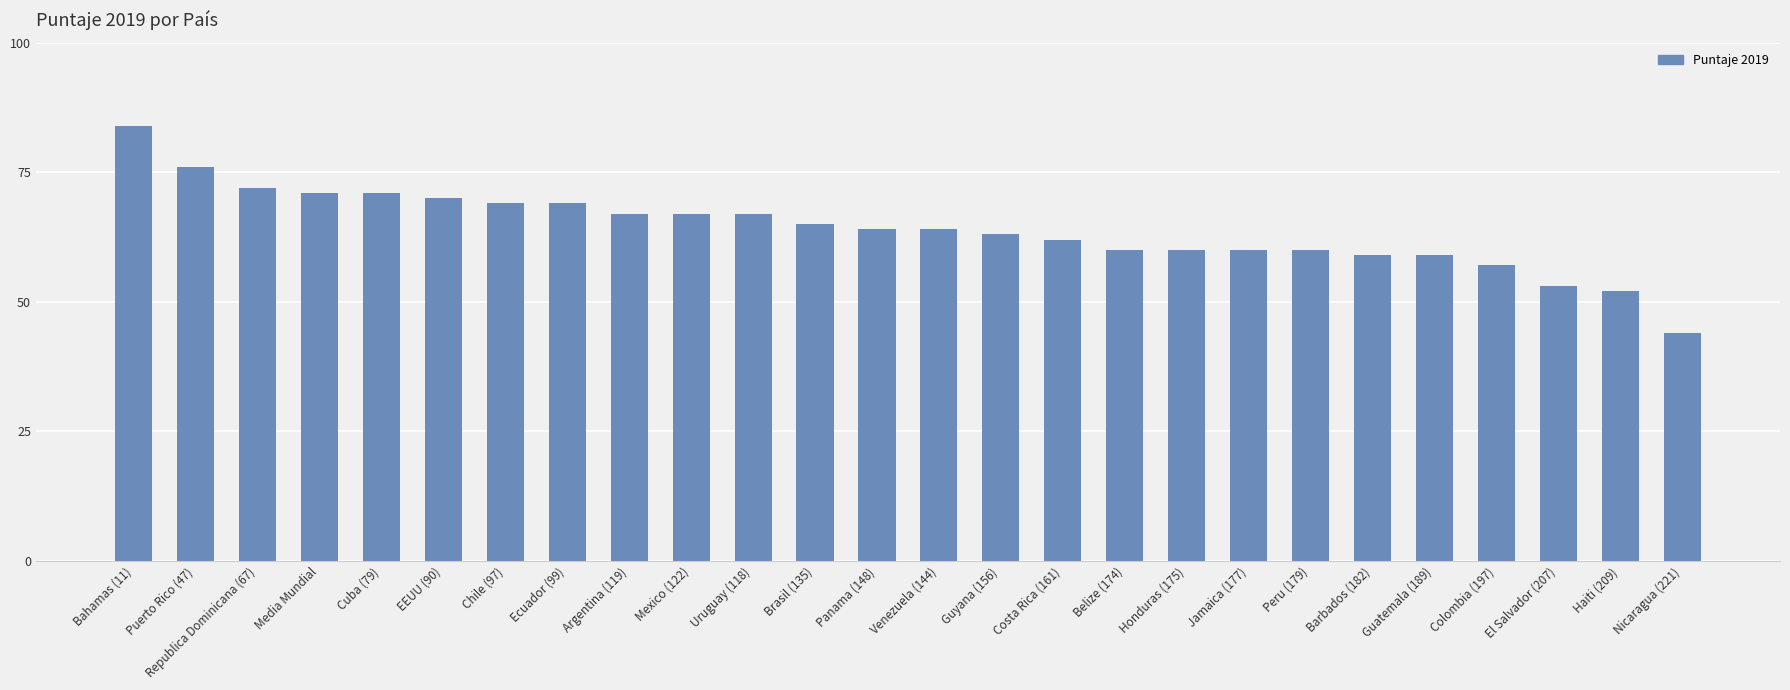

Reading left to right, extract all data points from this chart.

Bahamas (11)=84	Puerto Rico (47)=76	Republica Dominicana (67)=72	Media Mundial=71	Cuba (79)=71	EEUU (90)=70	Chile (97)=69	Ecuador (99)=69	Argentina (119)=67	Mexico (122)=67	Uruguay (118)=67	Brasil (135)=65	Panama (148)=64	Venezuela (144)=64	Guyana (156)=63	Costa Rica (161)=62	Belize (174)=60	Honduras (175)=60	Jamaica (177)=60	Peru (179)=60	Barbados (182)=59	Guatemala (189)=59	Colombia (197)=57	El Salvador (207)=53	Haiti (209)=52	Nicaragua (221)=44